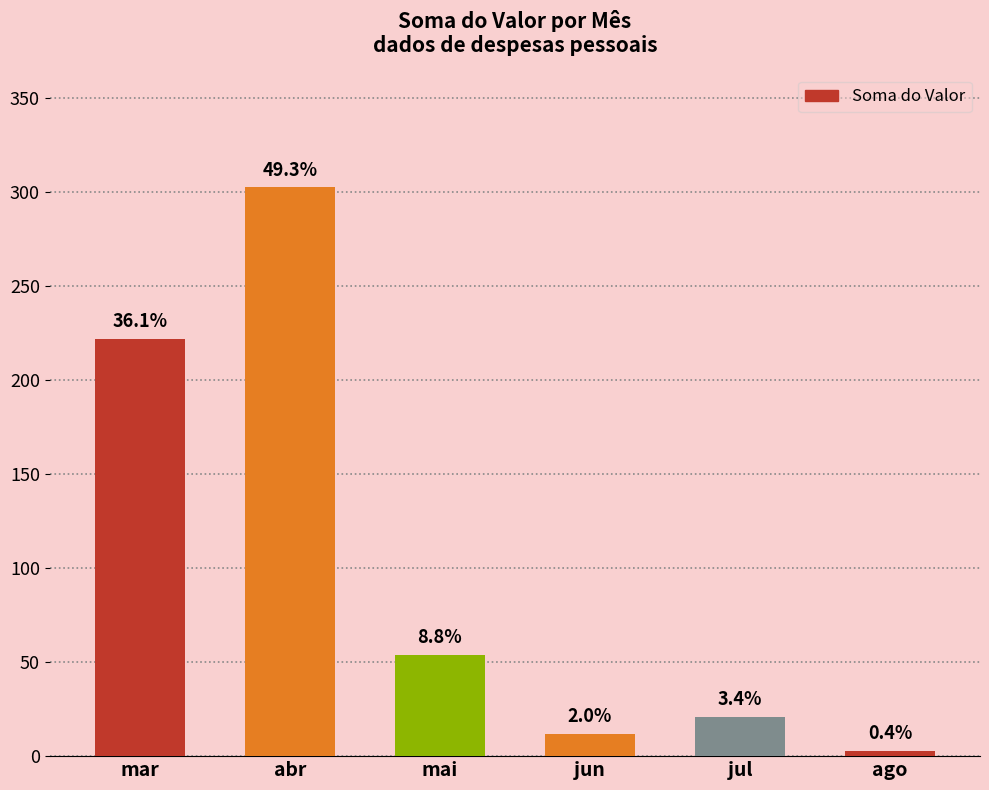

How many bars are there in total?

6